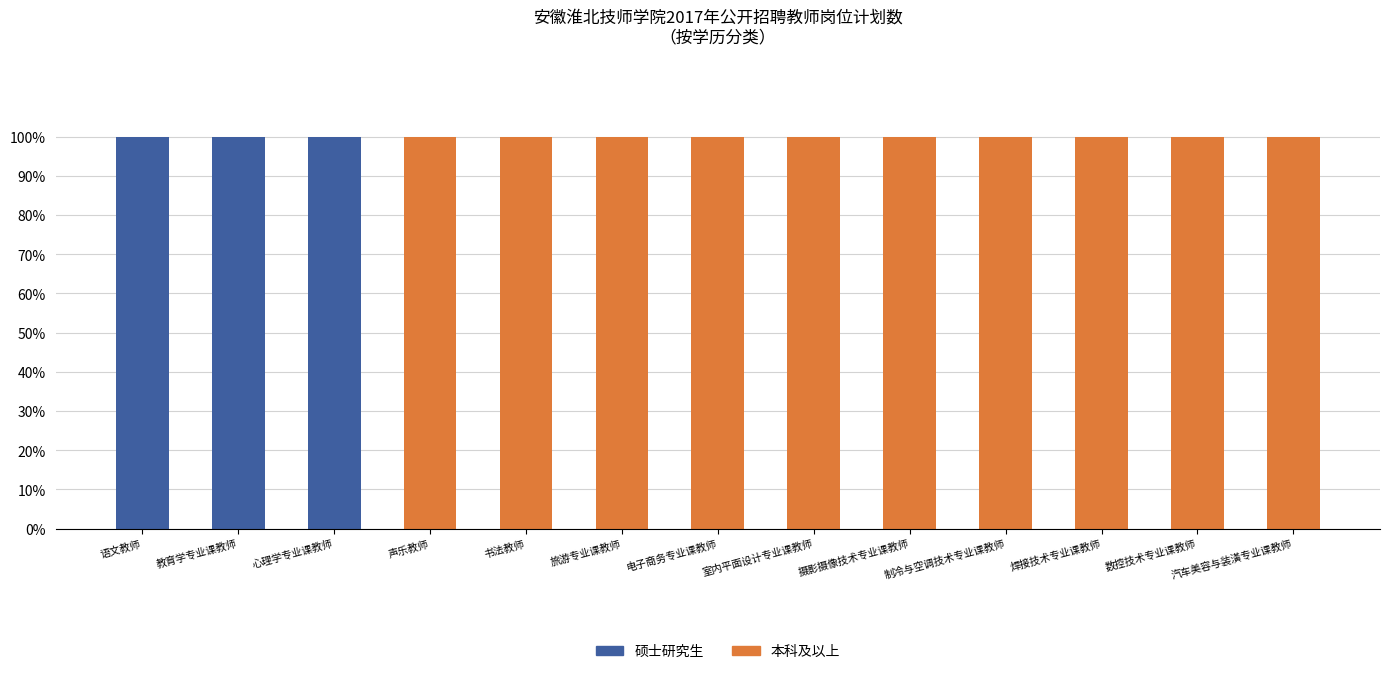

Is it true that 硕士研究生 equals 100 at 教育学专业课教师?

True